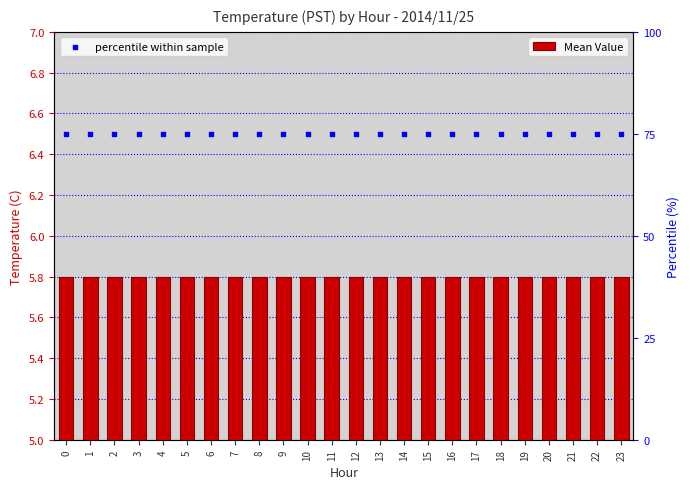

Which series has the largest total across all categories?

percentile within sample